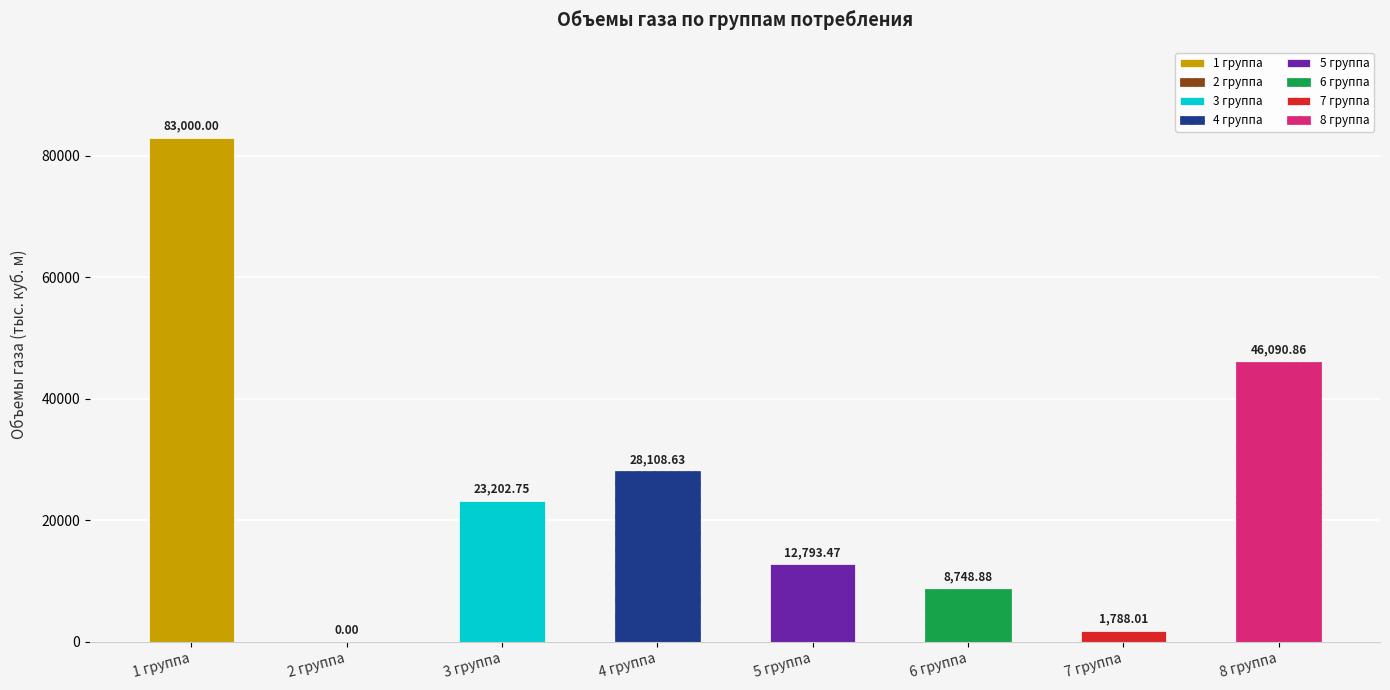

Reading left to right, list all the values displayed in this chart.

1 группа=83000.0	2 группа=0.0	3 группа=23202.8	4 группа=28108.6	5 группа=12793.5	6 группа=8748.9	7 группа=1788.0	8 группа=46090.9